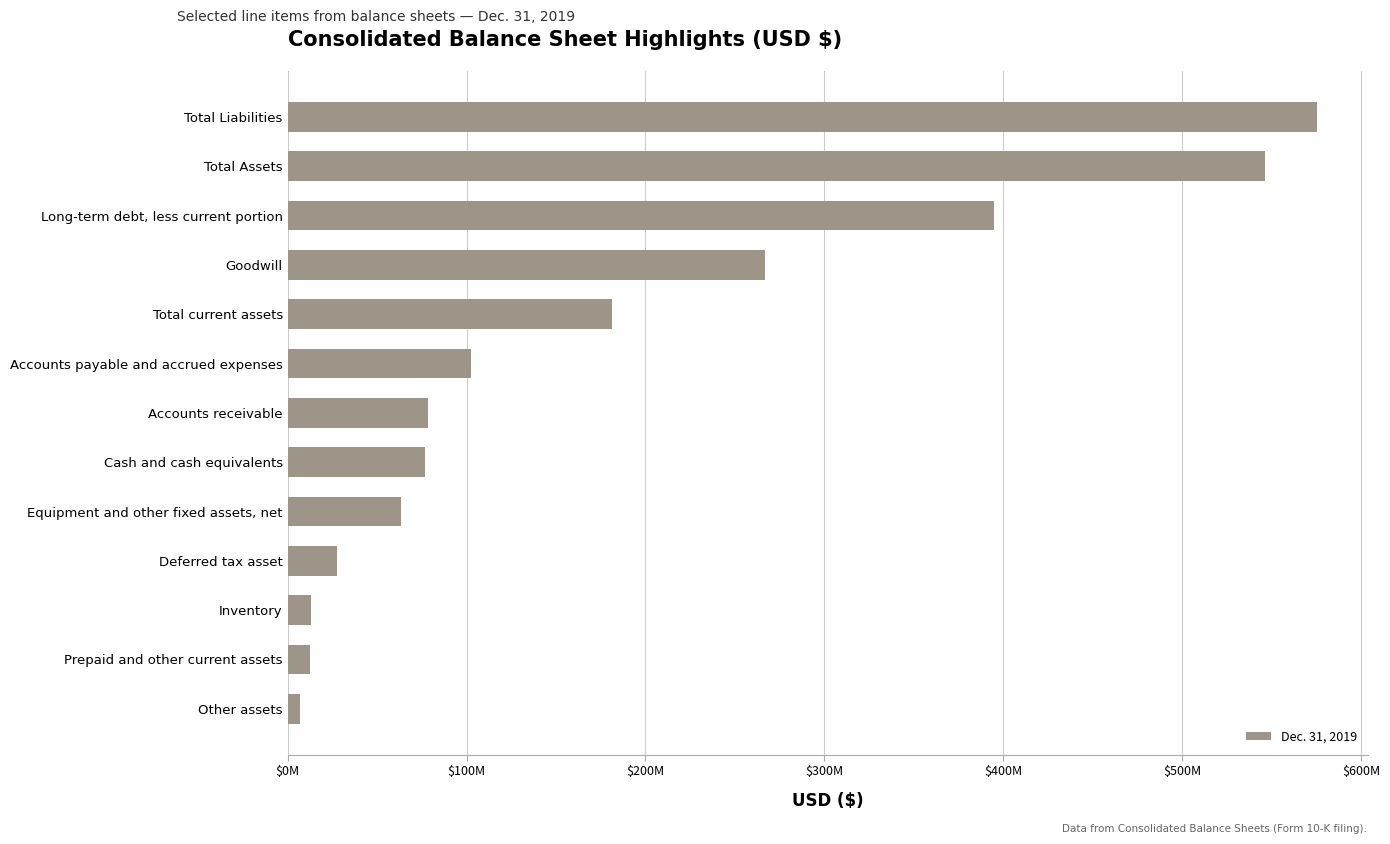

Does the chart contain any negative values?

No